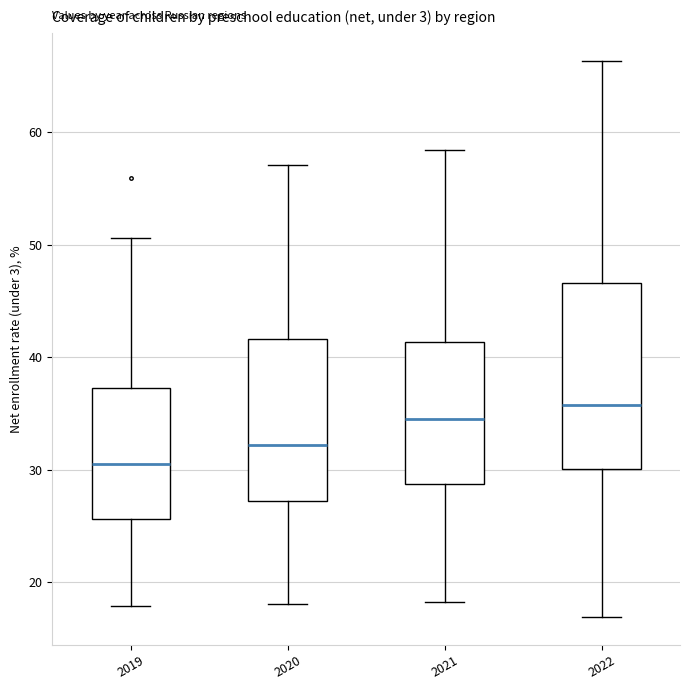

Comparing the boxes themselves (not the whiskers), which one is the tallest?

2022